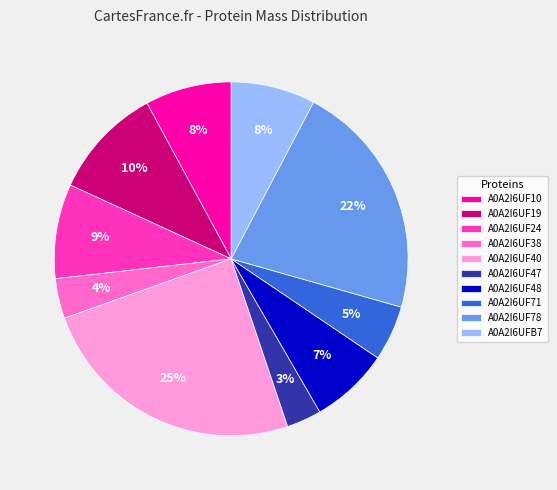

Is there any slice that represents more than half of the pie?

No